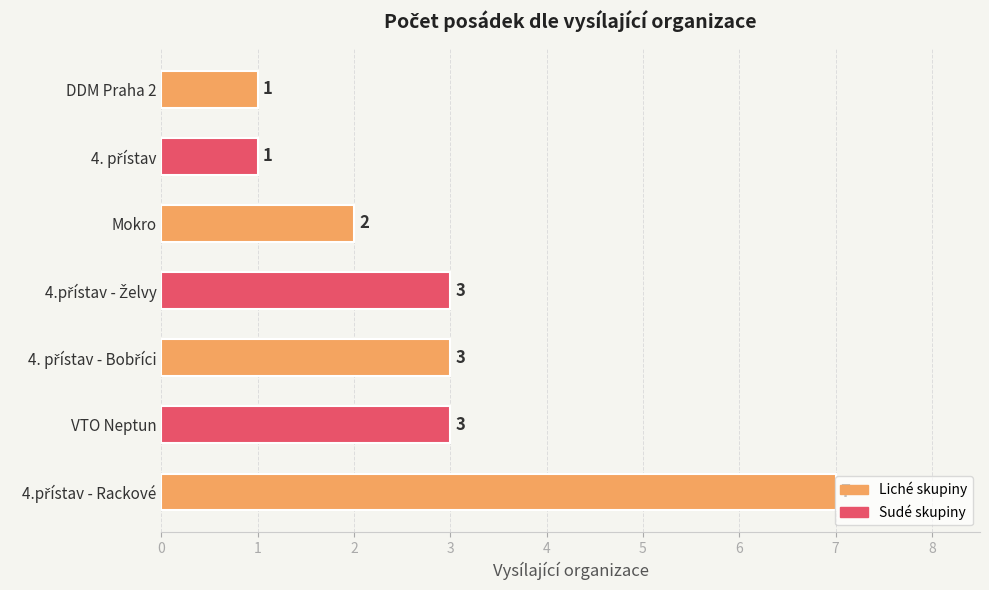

What is the sum of all values?

20